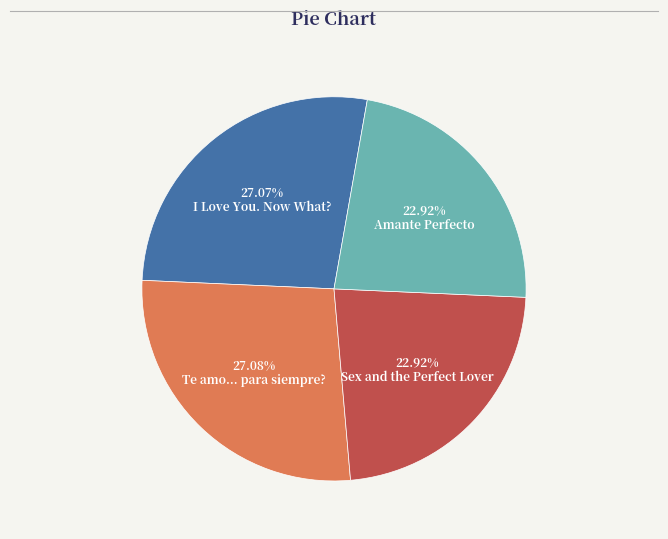

To the nearest percent, what portion does Amante Perfecto represent?

23%